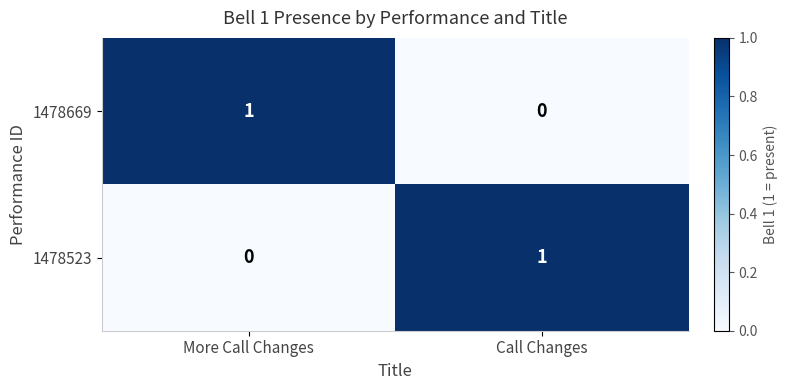

Reading left to right, what are all the values shown in this chart?

1478669: 1	0
1478523: 0	1